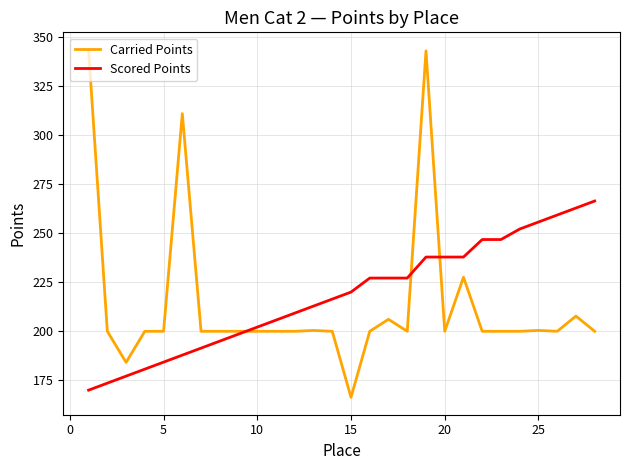

Which series has the largest range (max minus min)?

Carried Points